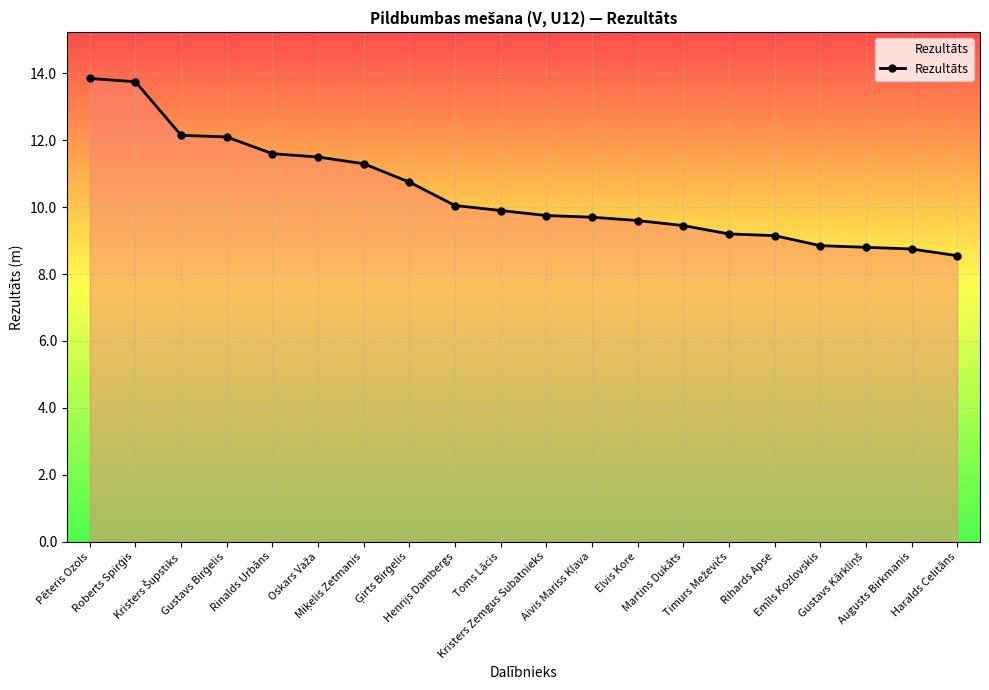

How many lines are shown in the chart?

1